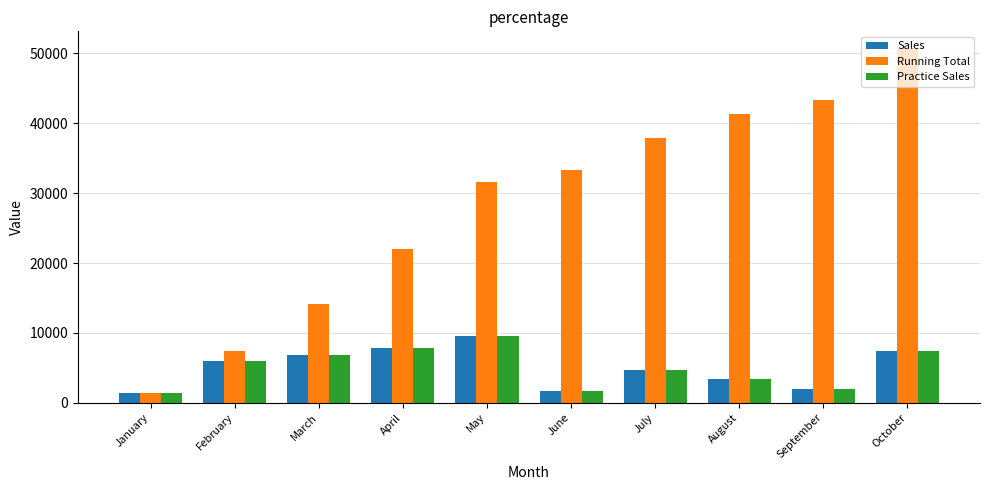

What is the smallest value displayed?

1402